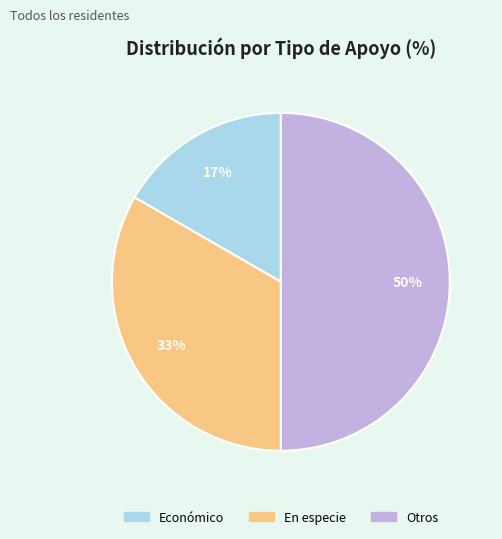

Which has a higher value, Económico or Otros?

Otros